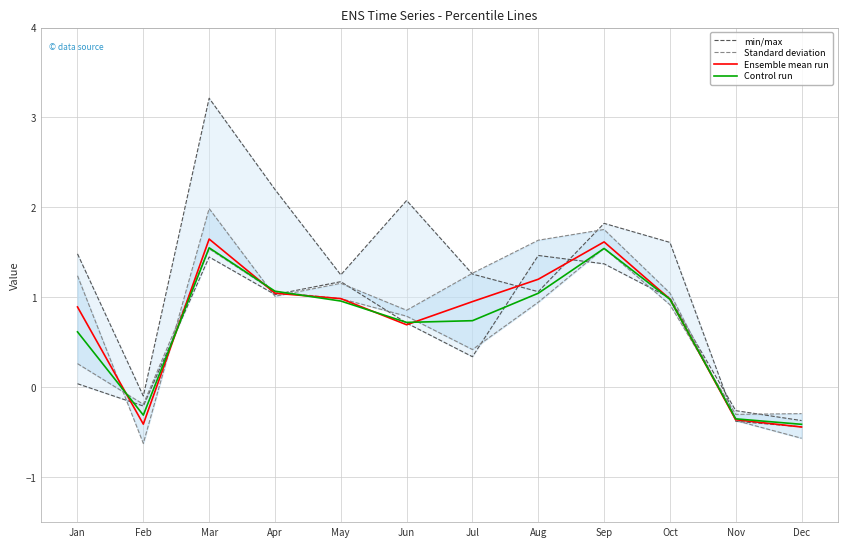

Reading left to right, list all the values displayed in this chart.

min/max: 1.5	-0.1	3.2	2.2	1.2	2.1	1.3	1.1	1.8	1.6	-0.4	-0.4
Standard deviation: 1.2	-0.6	2.0	1.0	1.2	0.9	1.3	1.6	1.8	1.0	-0.4	-0.6
Ensemble mean run: 0.9	-0.4	1.6	1.0	1.0	0.7	1.0	1.2	1.6	1.0	-0.4	-0.4
Control run: 0.6	-0.3	1.6	1.1	1.0	0.7	0.7	1.0	1.5	1.0	-0.4	-0.4